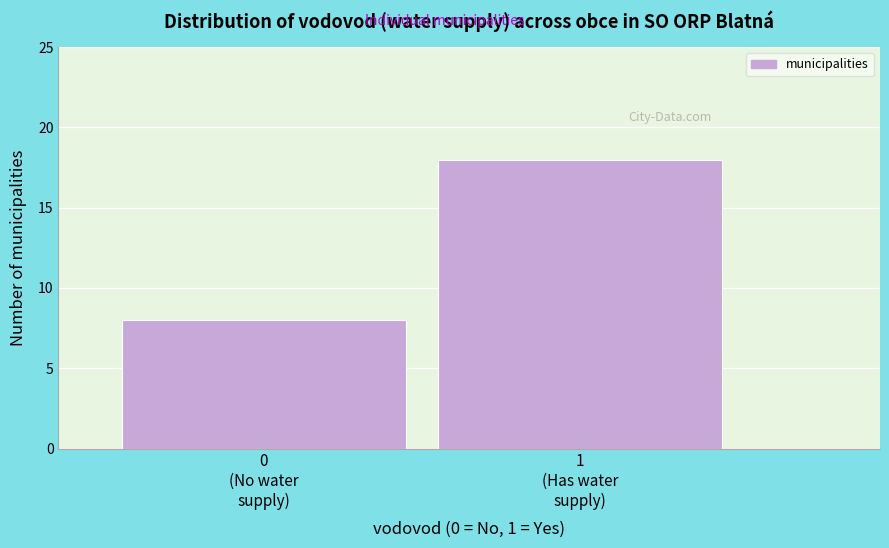

Reading right to left, what are all the values shown in this chart?

18	8